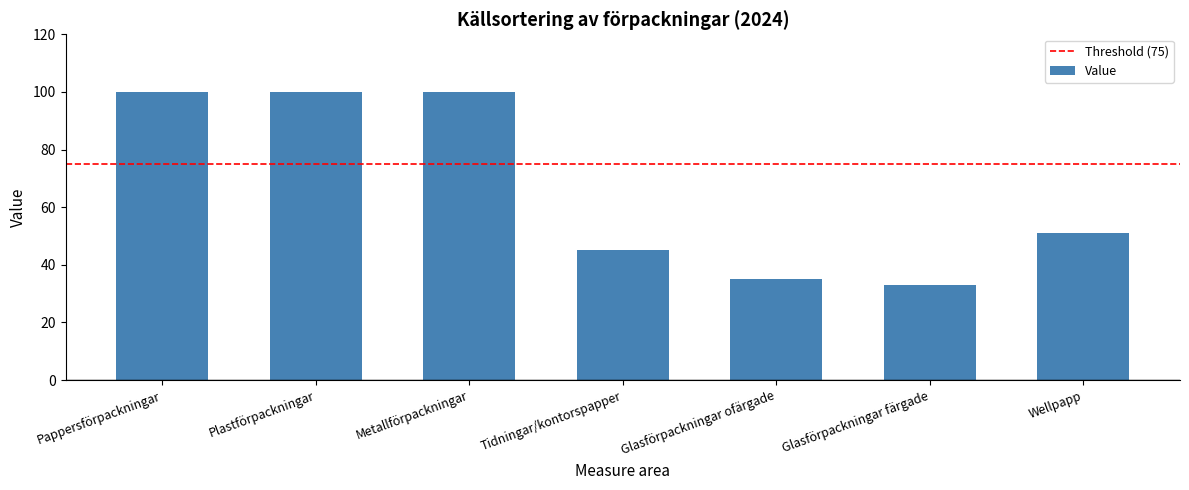

Reading left to right, extract all data points from this chart.

100	100	100	45	35	33	51